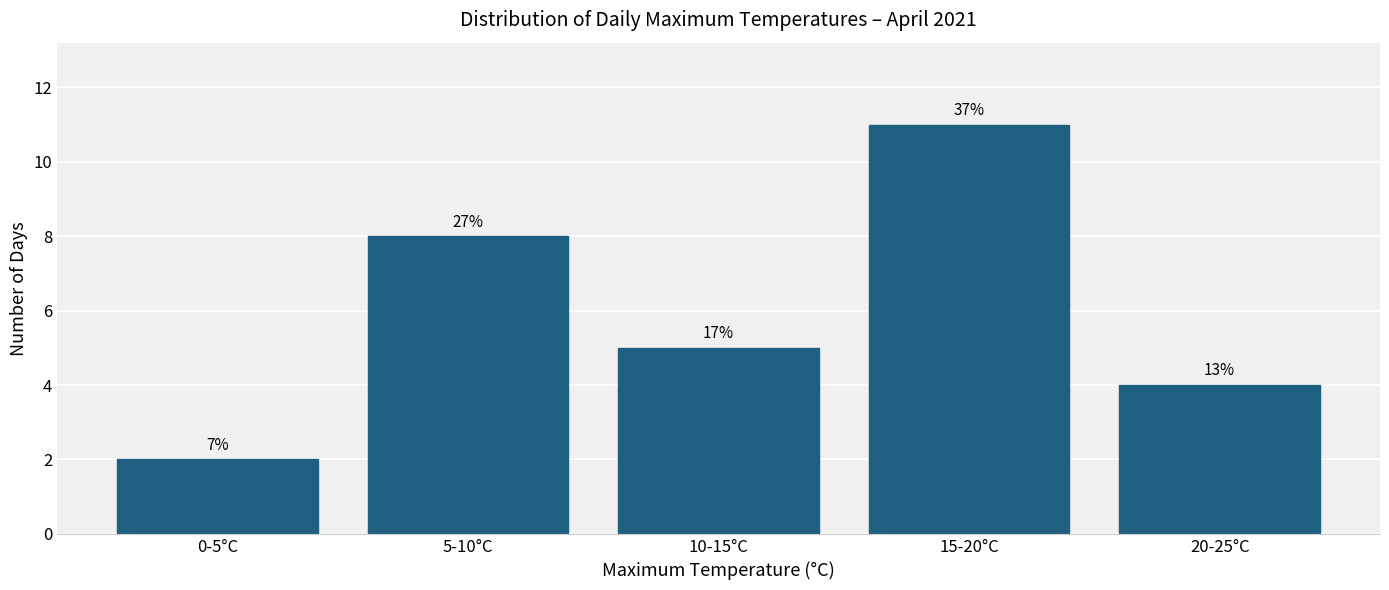

How many bars are there in total?

5